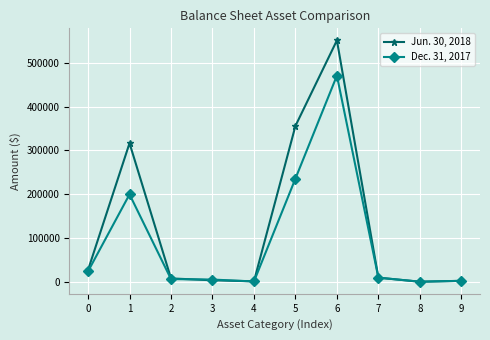

Where is Jun. 30, 2018 nearest to the value 275705?

1